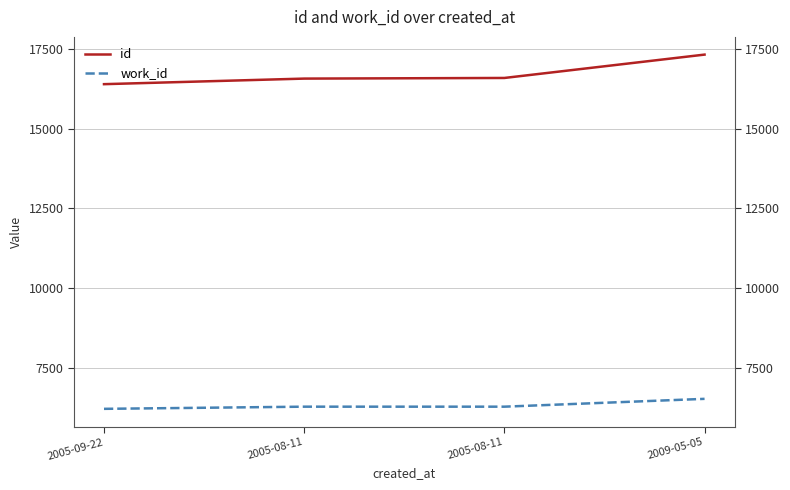

Reading left to right, list all the values displayed in this chart.

id: 2005-09-22=16404	2005-08-11=16579	2005-08-11=16599	2009-05-05=17333
work_id: 2005-09-22=6202	2005-08-11=6270	2005-08-11=6270	2009-05-05=6516